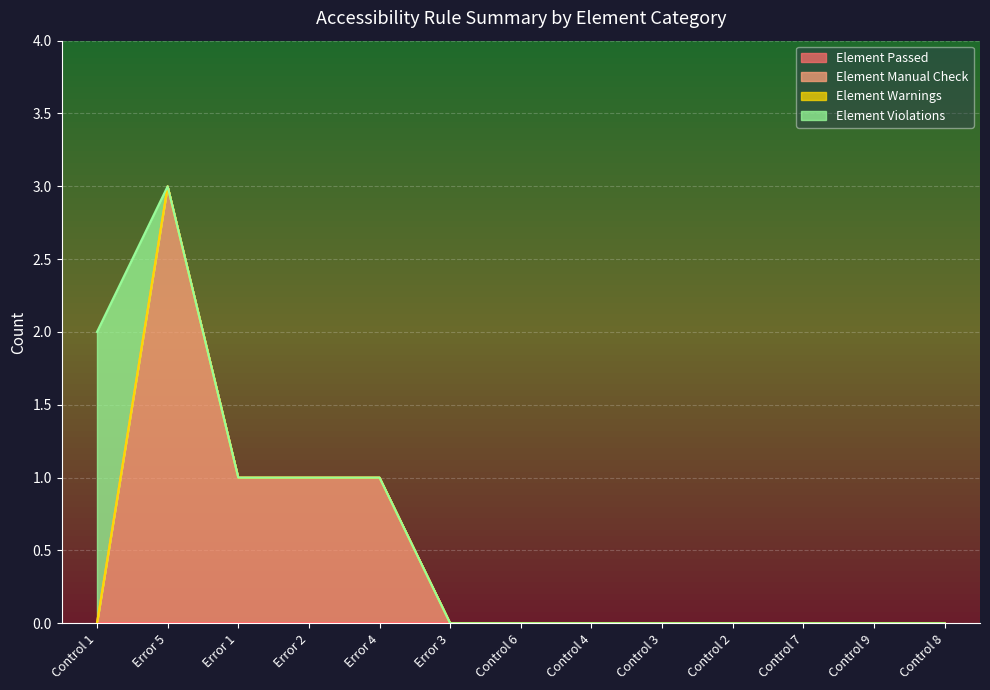

The value of Element Violations at Error 4 is 1. True or false?

False